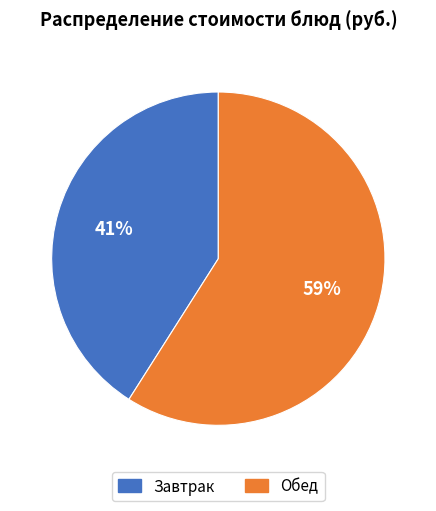

Does any single category account for the majority?

Yes